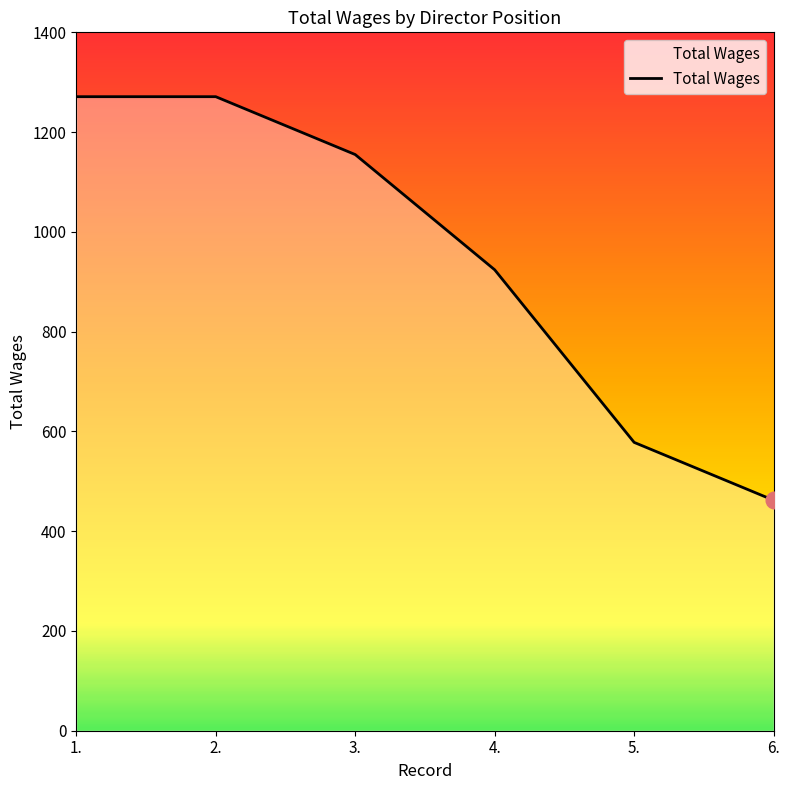

What is the minimum value shown in the chart?

462